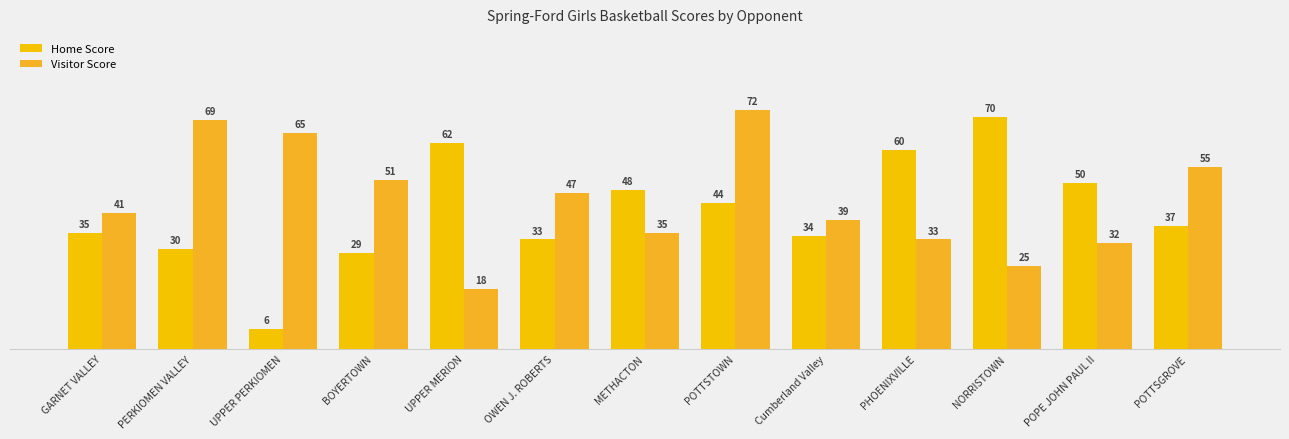

What is the difference between the maximum and minimum values in the Home Score series?

64